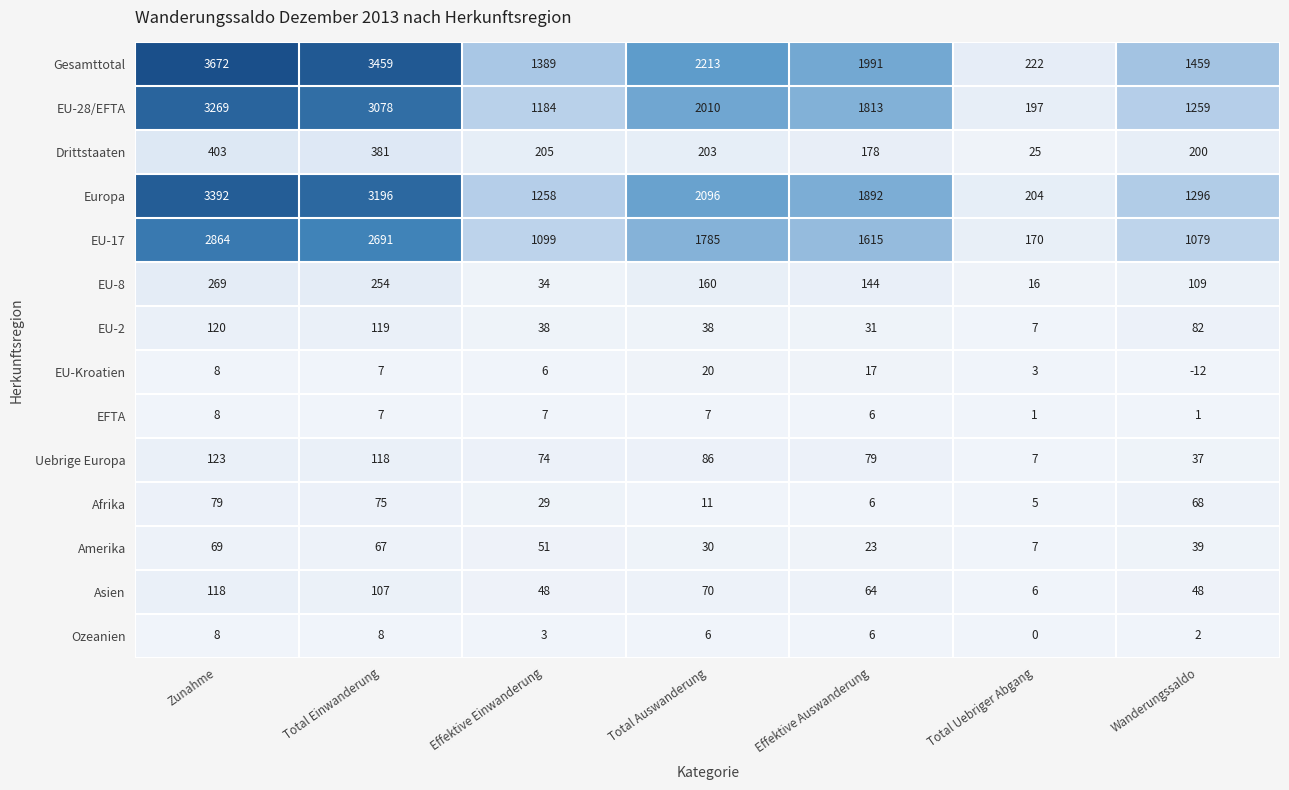

What is the total value across all series at Wanderungssaldo?

5667